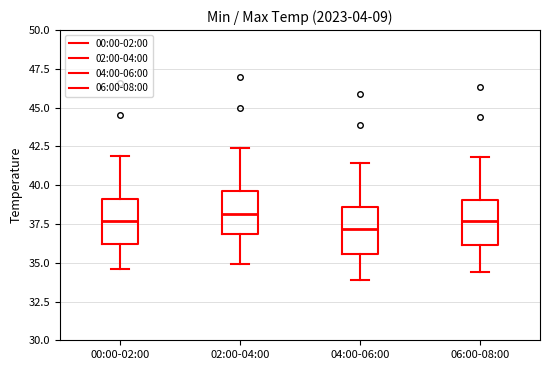

Reading left to right, read every box against the y-axis: the position of its median line, the range the box covers, and the ends of its whiskers. The values are not printed on the chart, so give them approximately, as read against the axis.

00:00-02:00: median 37.5, box 36.0 to 39.0, whiskers 34.5 to 42.0
02:00-04:00: median 38.0, box 37.0 to 39.5, whiskers 35.0 to 42.5
04:00-06:00: median 37.0, box 35.5 to 38.5, whiskers 34.0 to 41.5
06:00-08:00: median 37.5, box 36.0 to 39.0, whiskers 34.5 to 42.0